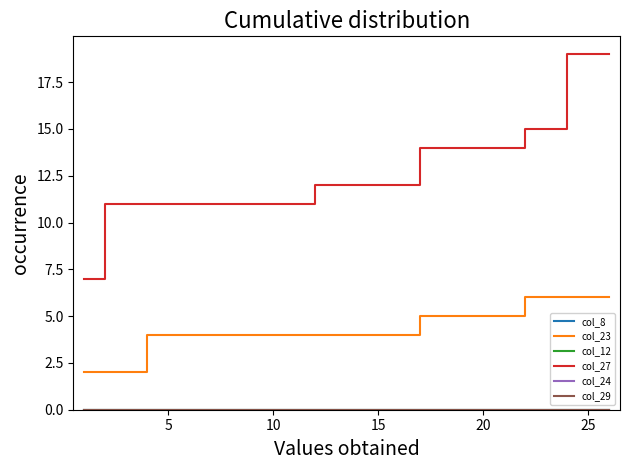

Does the chart have visible grid lines?

No